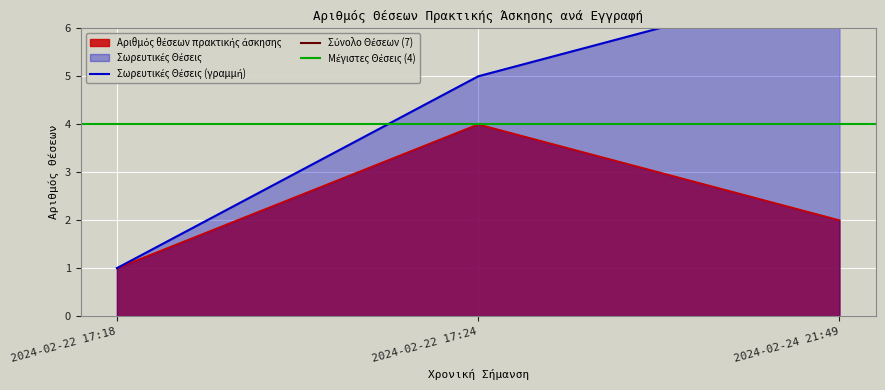

How many values exceed 2?

1